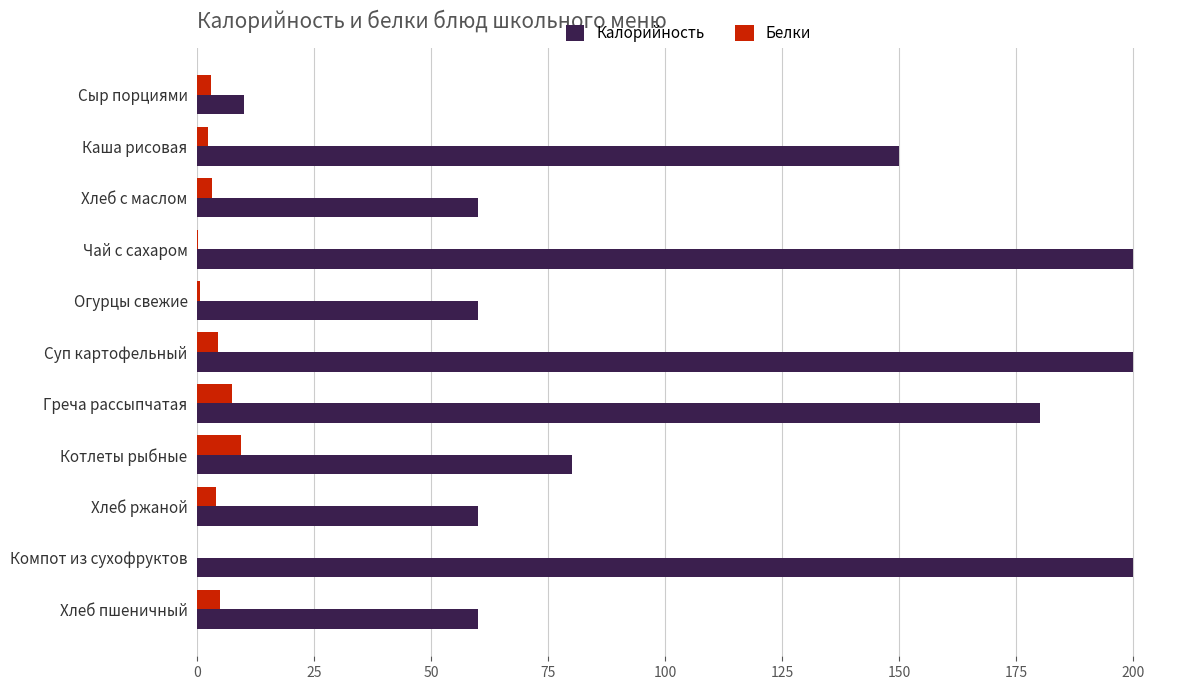

The Калорийность series shows 139.4 at Чай с сахаром. True or false?

False